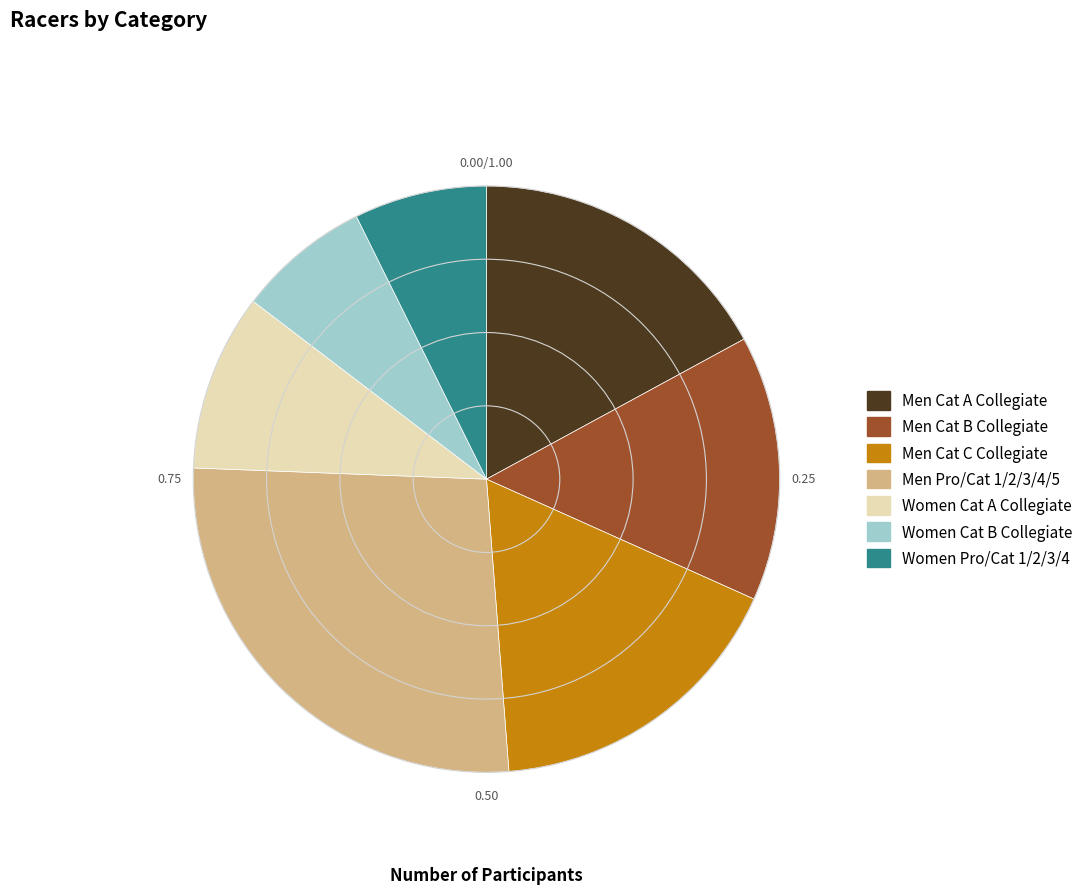

Combined, do Women Cat A Collegiate and Women Pro/Cat 1/2/3/4 account for over 50%?

No